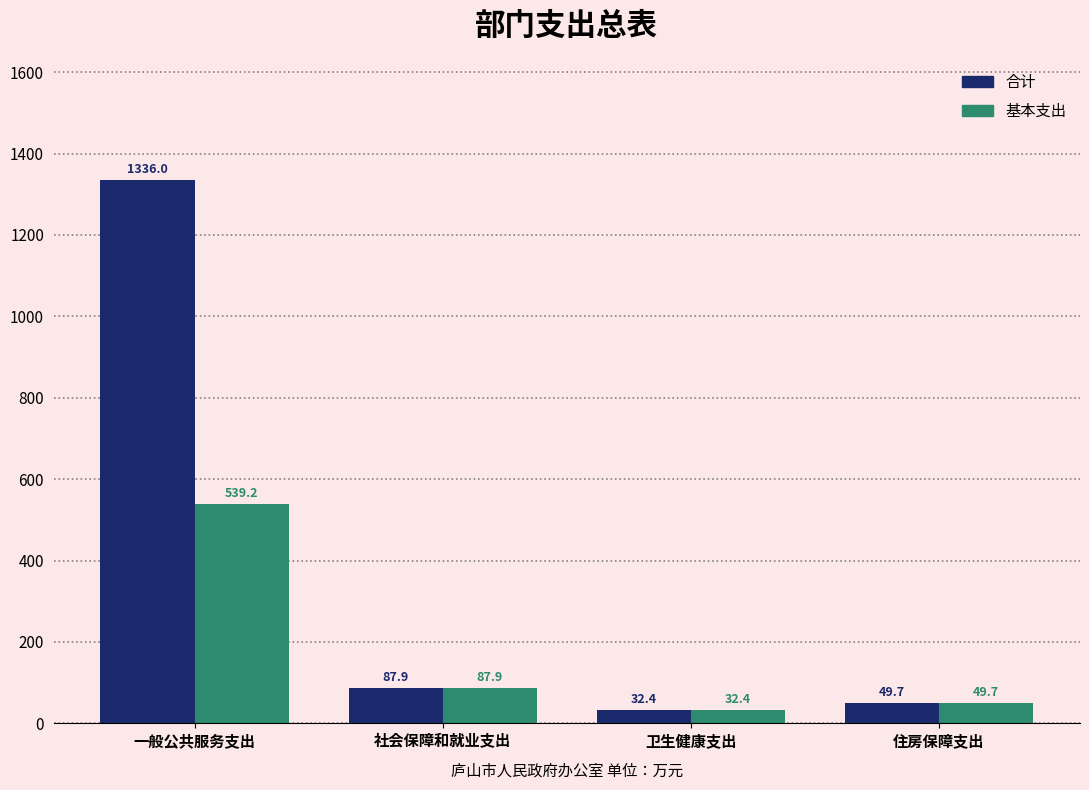

Which series has the widest spread of values?

合计